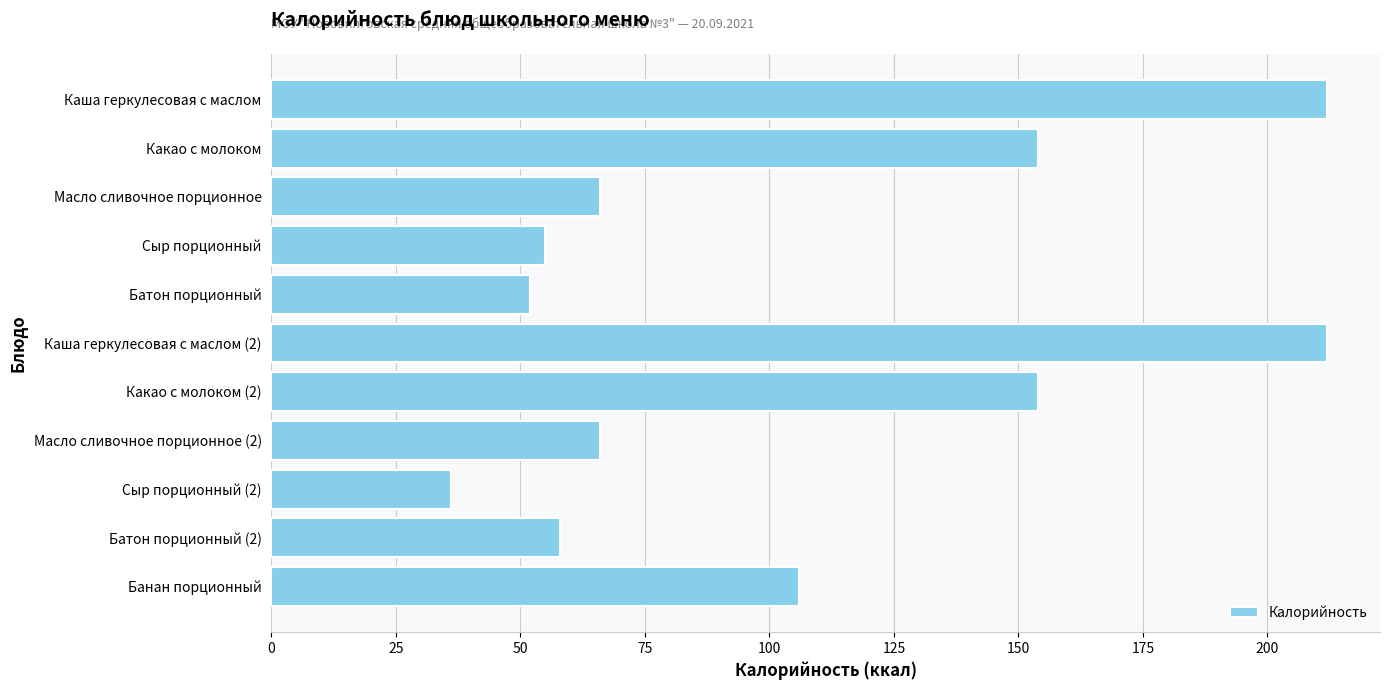

What is the label of the 3rd bar from the top?

Масло сливочное порционное